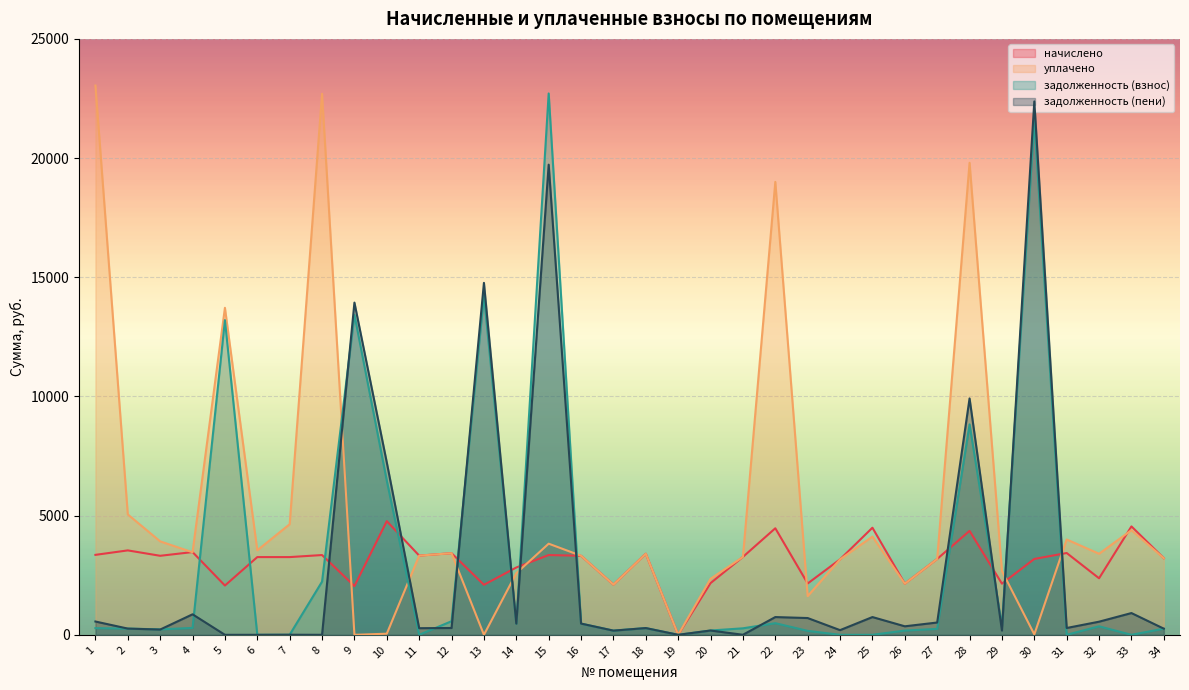

What is the greatest value displayed?

23043.8